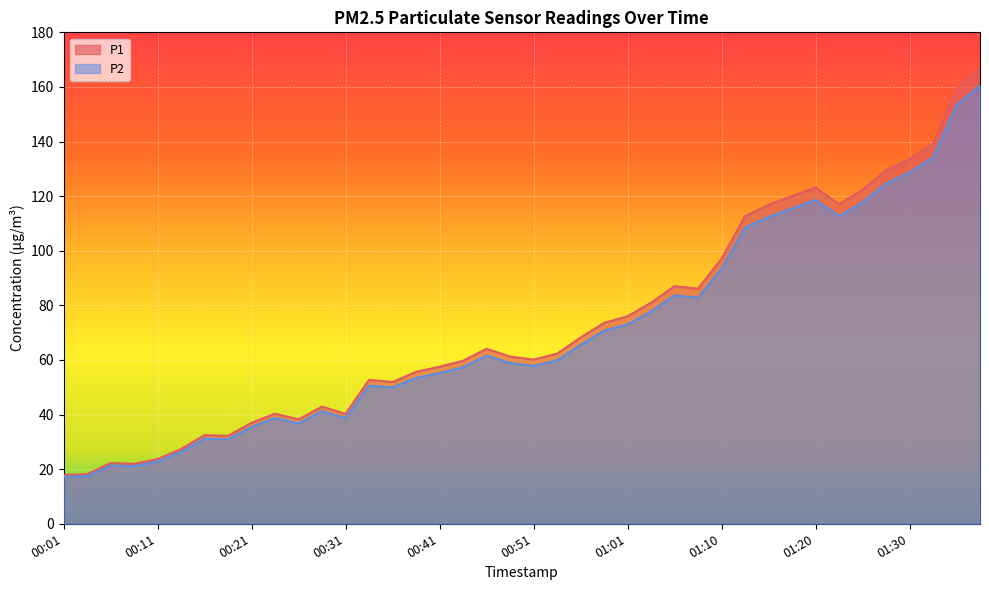

How many data points does each series have?

40